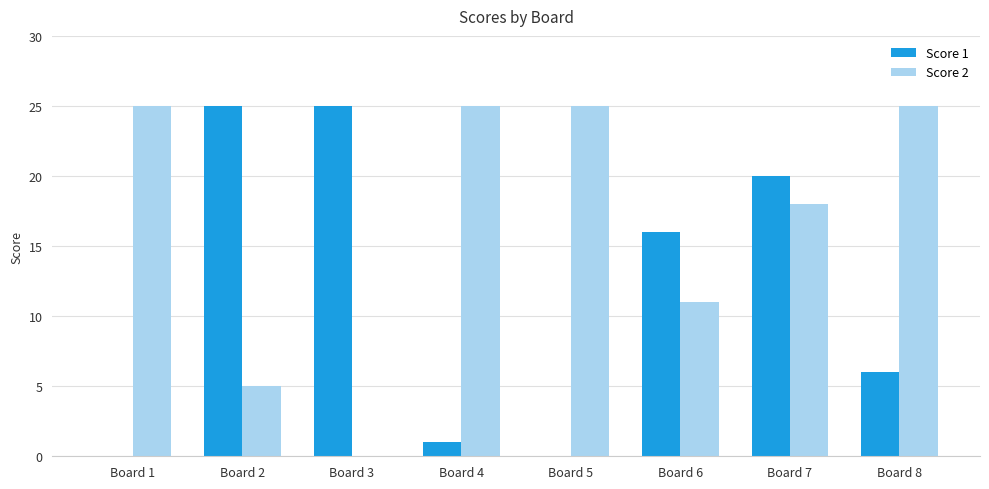

What is the maximum value for Score 2?

25